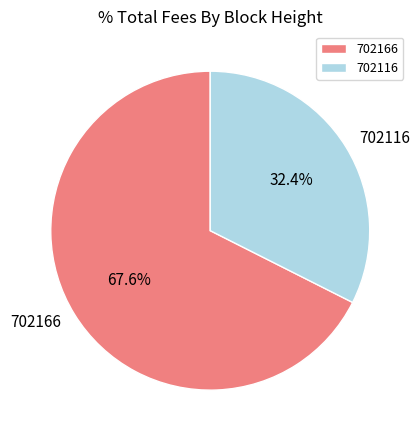

Rank the categories by value from highest to lowest.

702166, 702116